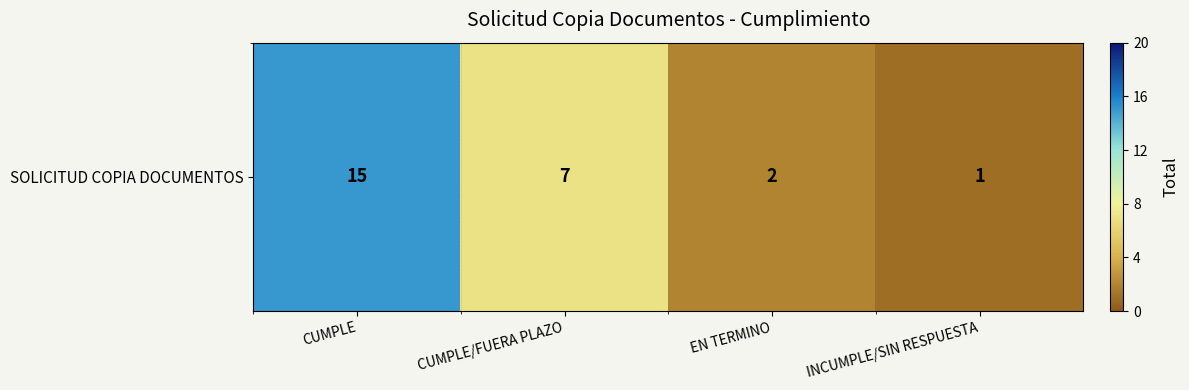

List the labels in order of value, largest first.

CUMPLE, CUMPLE/FUERA PLAZO, EN TERMINO, INCUMPLE/SIN RESPUESTA